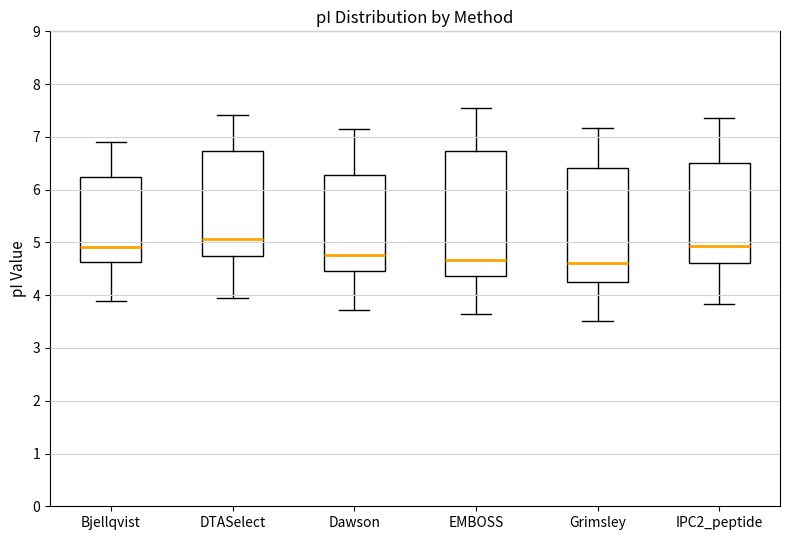

Reading left to right, read every box against the y-axis: the position of its median line, the range the box covers, and the ends of its whiskers. The values are not printed on the chart, so give them approximately, as read against the axis.

Bjellqvist: median 4.9, box 4.6 to 6.2, whiskers 3.9 to 6.9
DTASelect: median 5.1, box 4.7 to 6.7, whiskers 3.9 to 7.4
Dawson: median 4.8, box 4.5 to 6.3, whiskers 3.7 to 7.1
EMBOSS: median 4.7, box 4.4 to 6.7, whiskers 3.6 to 7.5
Grimsley: median 4.6, box 4.3 to 6.4, whiskers 3.5 to 7.2
IPC2_peptide: median 4.9, box 4.6 to 6.5, whiskers 3.8 to 7.4